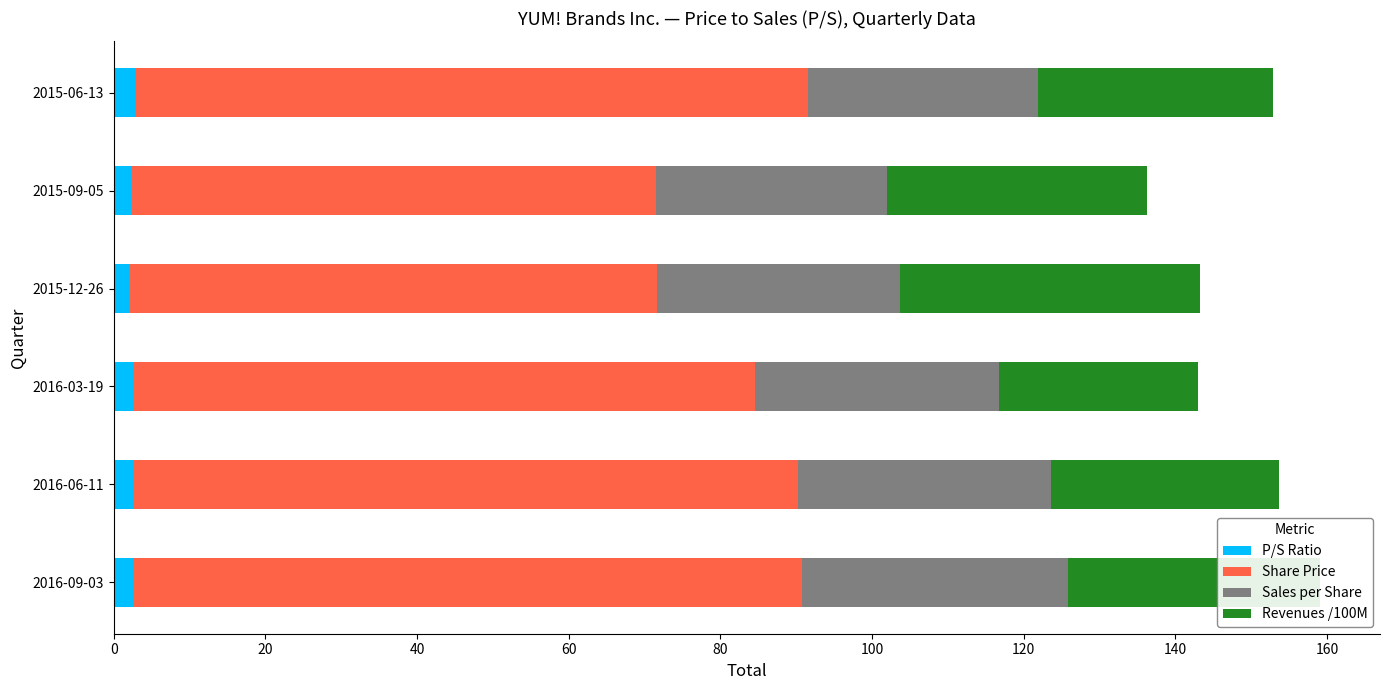

What are all the series names shown in the legend?

P/S Ratio, Share Price, Sales per Share, Revenues /100M